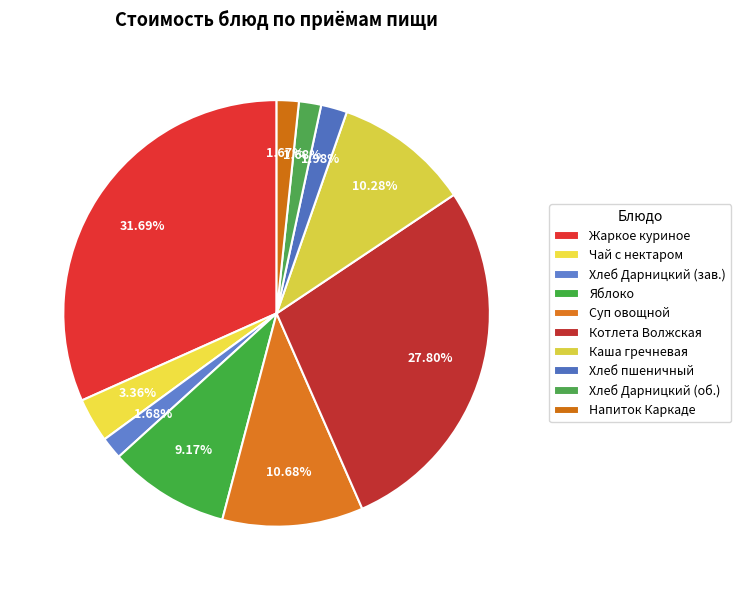

Is there a majority slice in this chart?

No